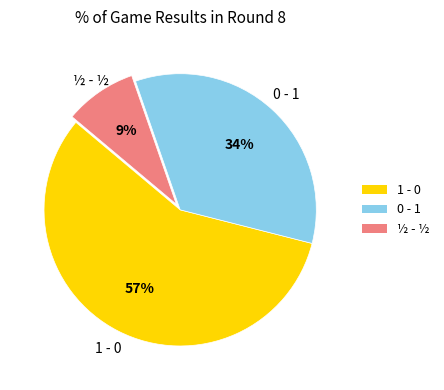

Which slice represents more than half of the pie?

1 - 0